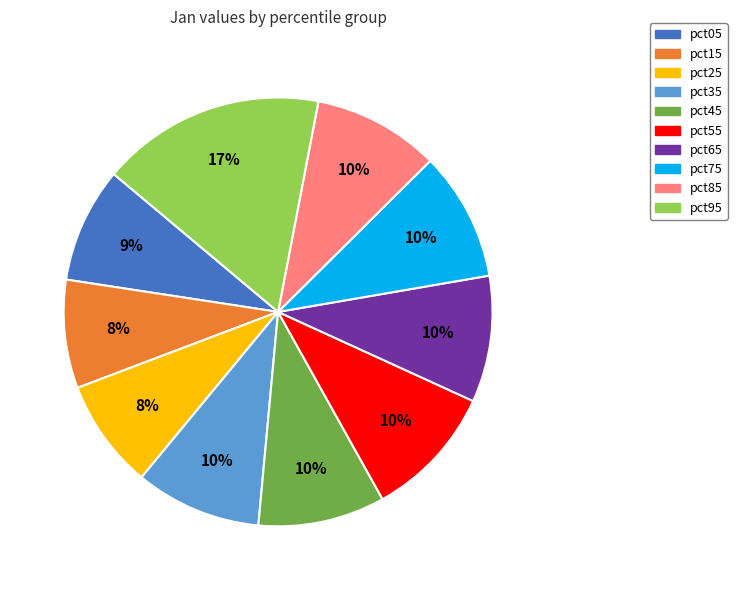

What is the largest slice in the pie chart?

pct95